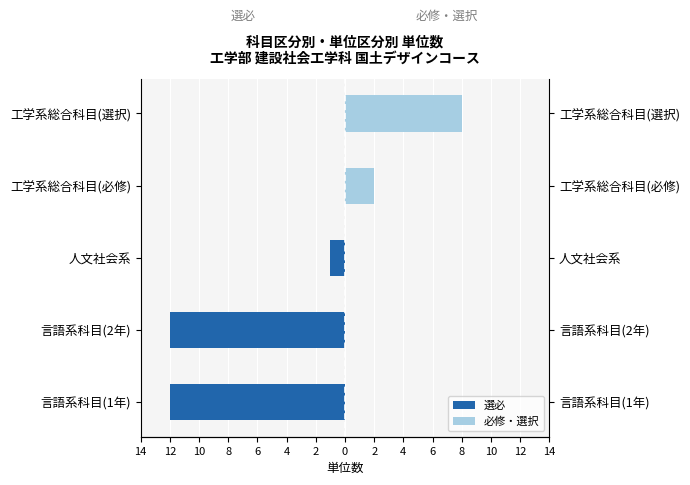

How many bars are there in each group?

2